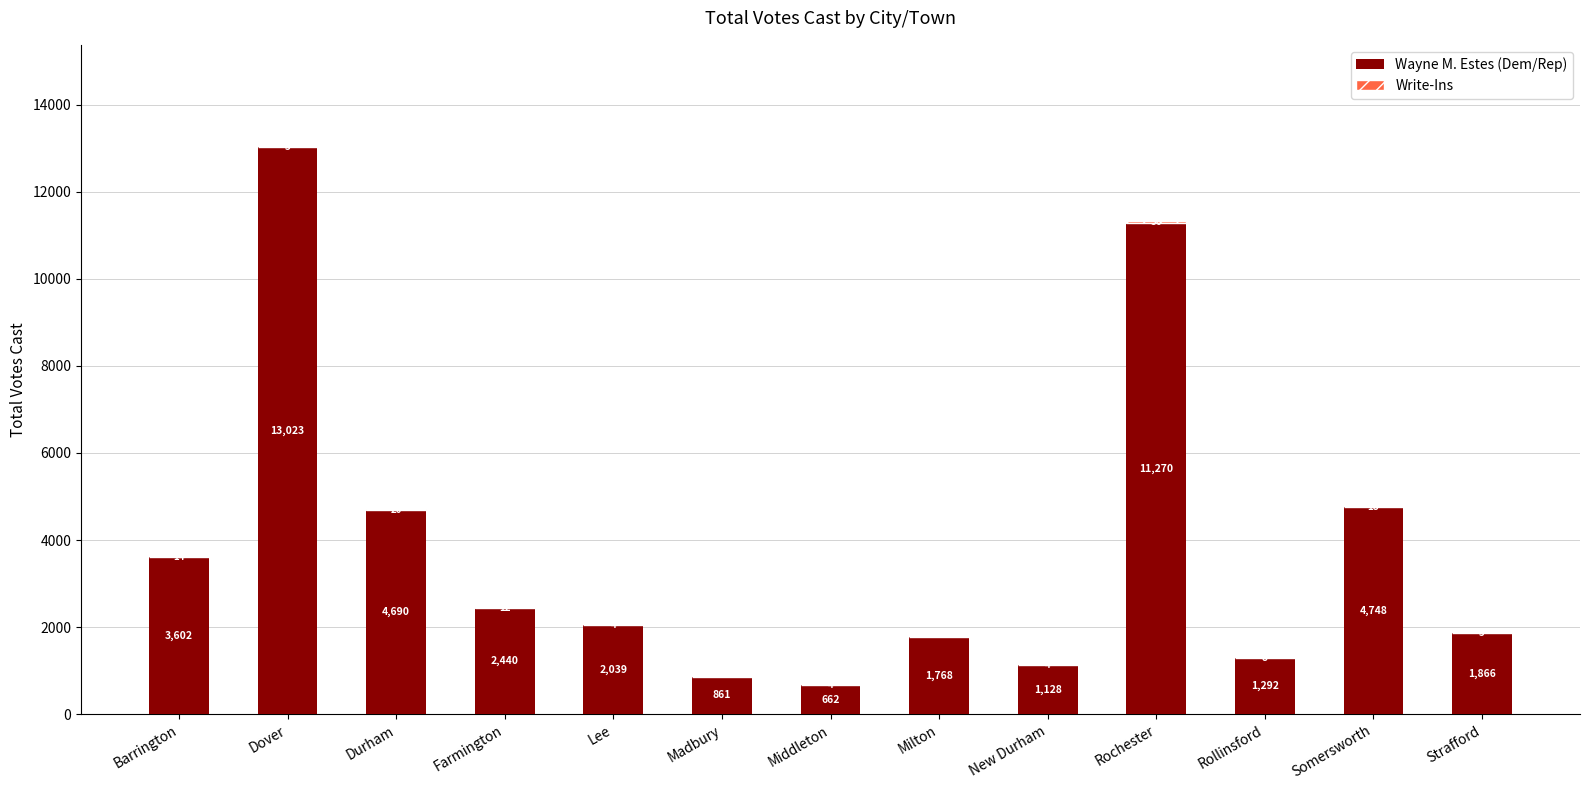

What value does the Wayne M. Estes (Dem/Rep) series have at Somersworth, to the nearest 100?

4700